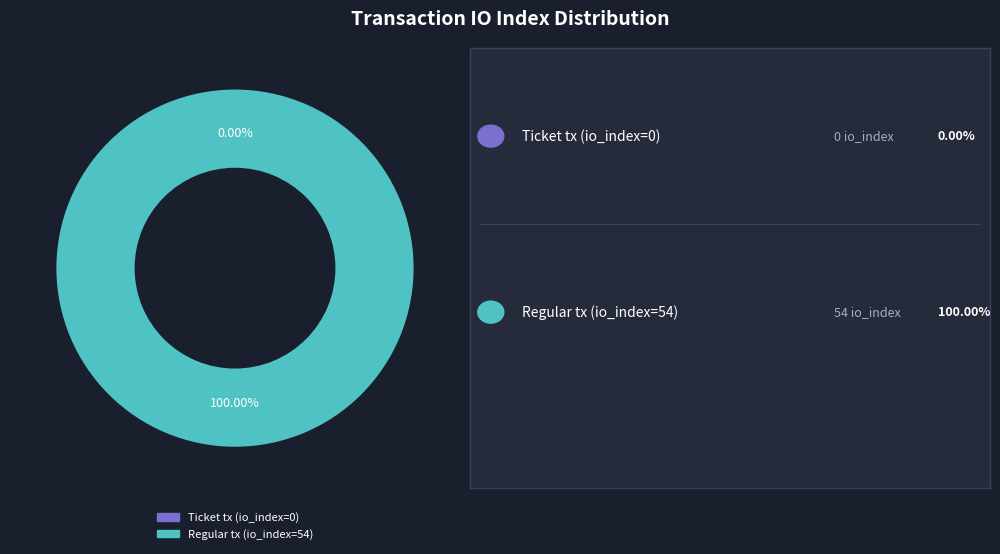

True or false: Regular tx (io_index=54) accounts for 99% of the total.

False